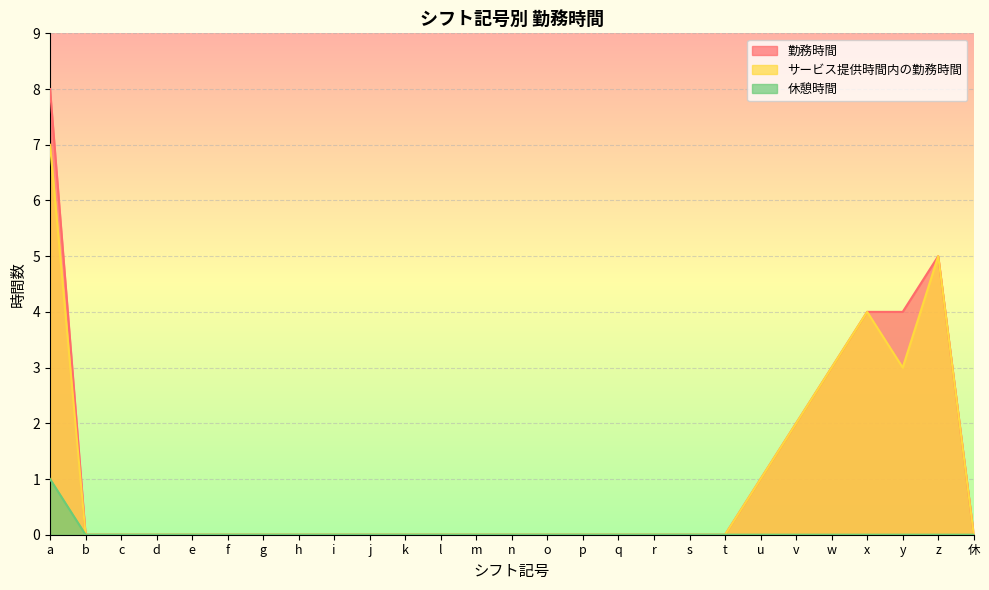

How many series are shown in this chart?

3